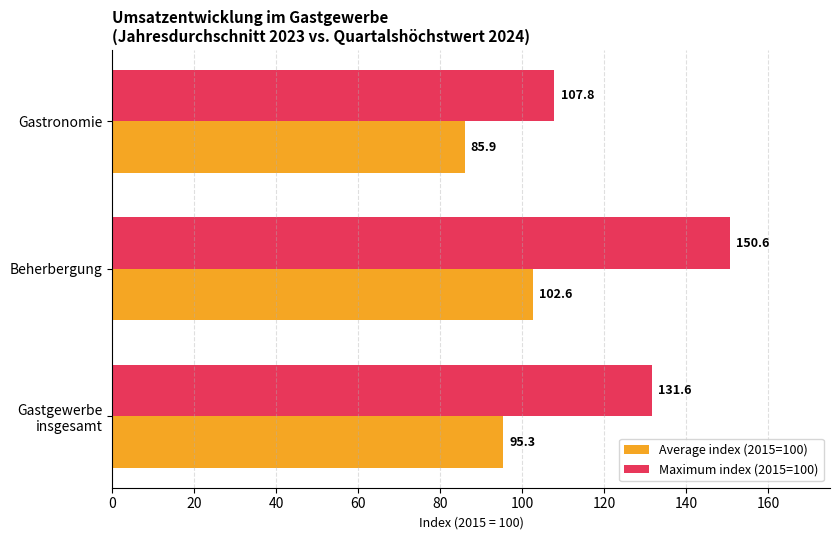

True or false: Average index (2015=100) has a value of 164.0 at Beherbergung.

False